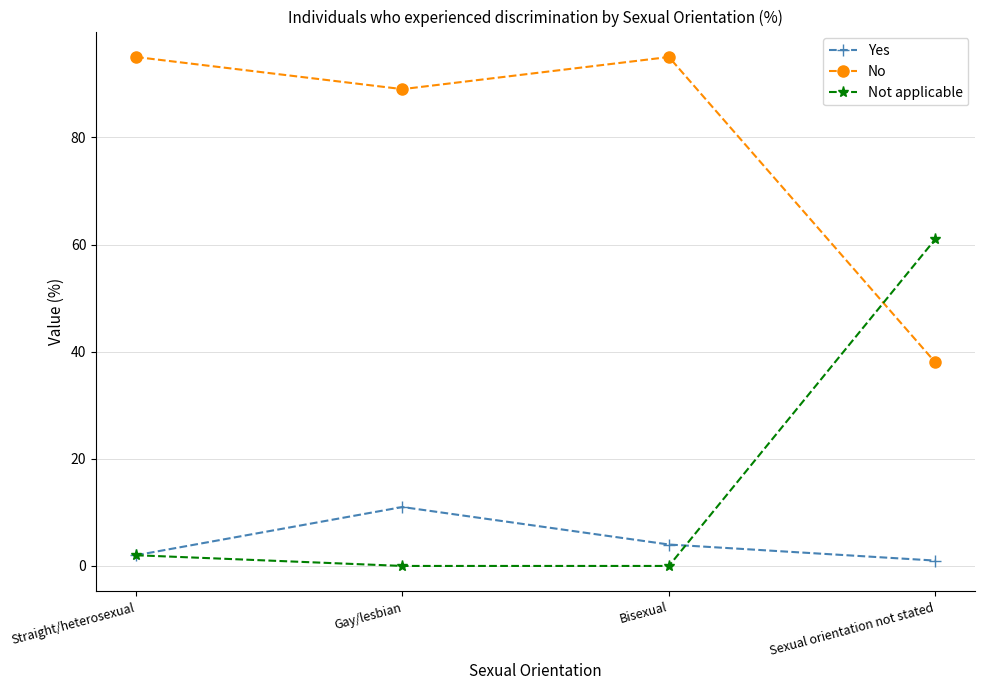

True or false: Yes and No cross at least once.

False